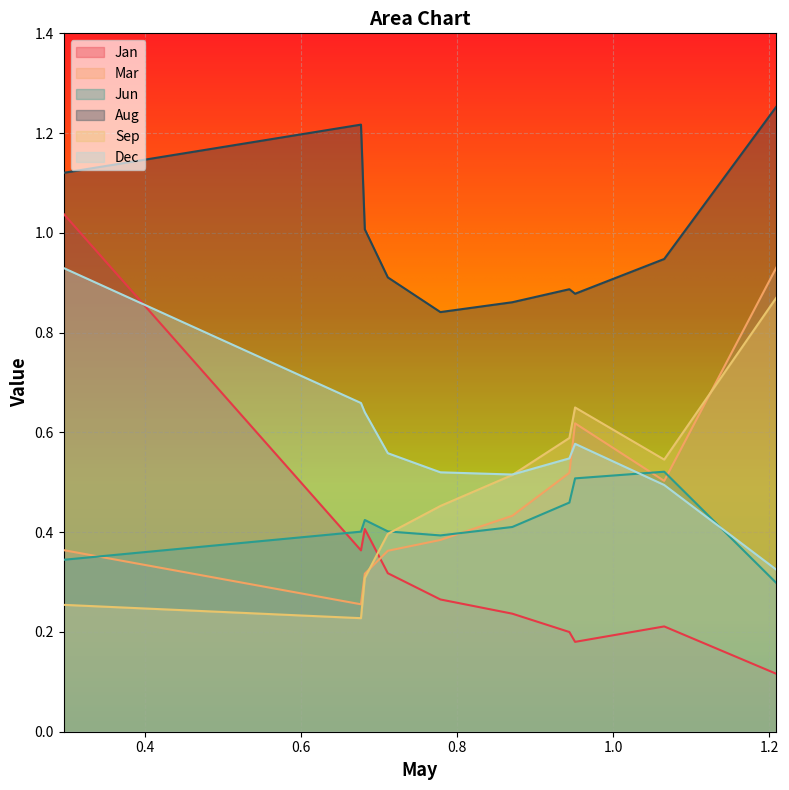

Which series ends up on top after the final intersection of Jan and Sep?

Sep